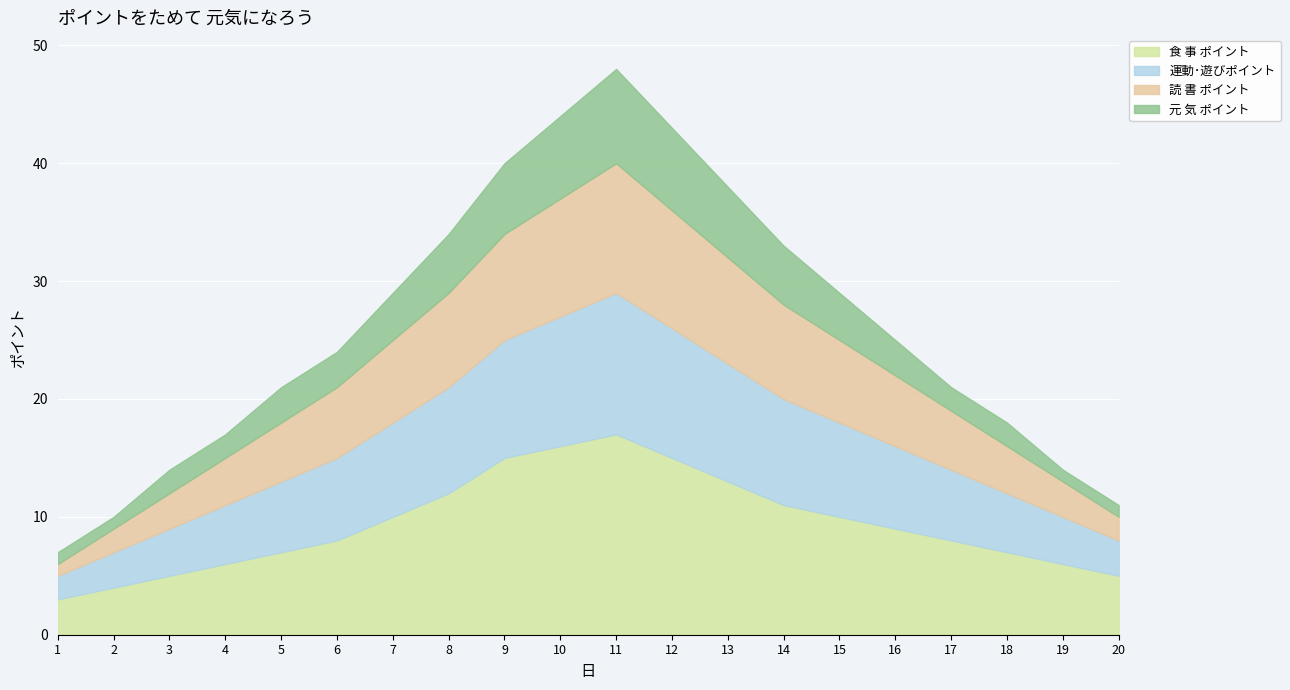

Count the number of data series in this chart.

4